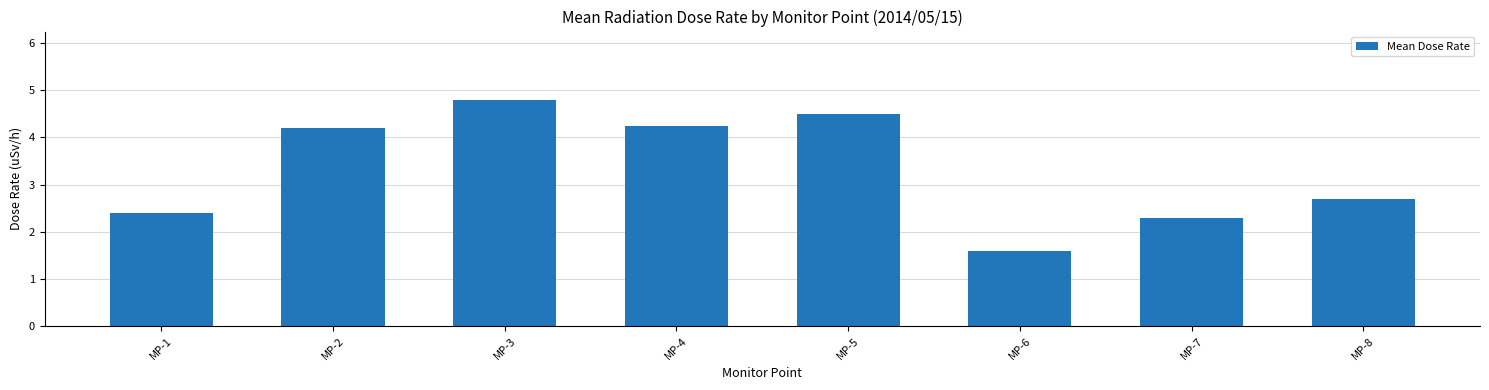

Which has a higher value, MP-2 or MP-5?

MP-5